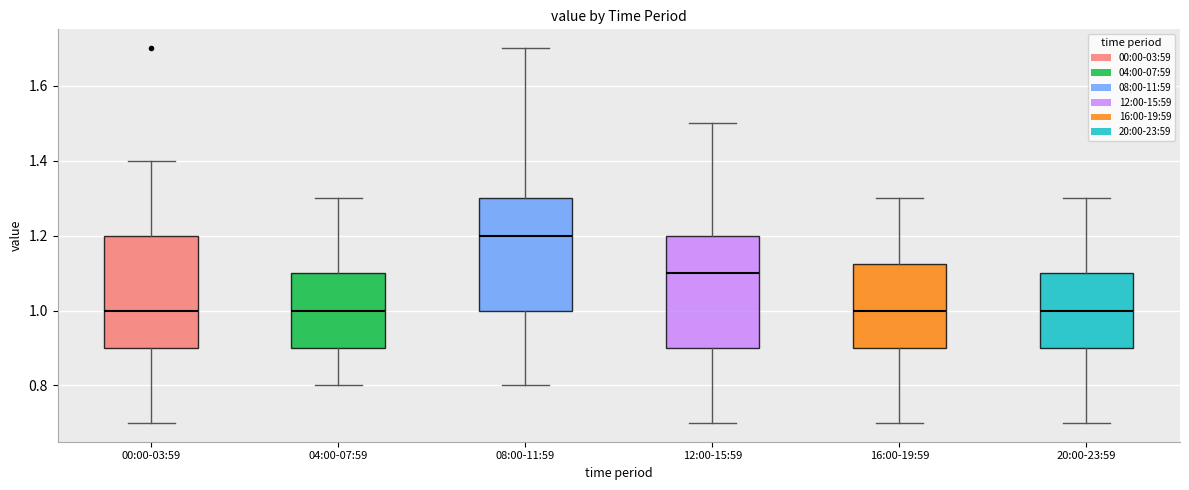

Reading left to right, read every box against the y-axis: the position of its median line, the range the box covers, and the ends of its whiskers. The values are not printed on the chart, so give them approximately, as read against the axis.

00:00-03:59: median 1.00, box 0.90 to 1.20, whiskers 0.70 to 1.40
04:00-07:59: median 1.00, box 0.90 to 1.10, whiskers 0.80 to 1.30
08:00-11:59: median 1.20, box 1.00 to 1.30, whiskers 0.80 to 1.70
12:00-15:59: median 1.10, box 0.90 to 1.20, whiskers 0.70 to 1.50
16:00-19:59: median 1.00, box 0.90 to 1.12, whiskers 0.70 to 1.30
20:00-23:59: median 1.00, box 0.90 to 1.10, whiskers 0.70 to 1.30